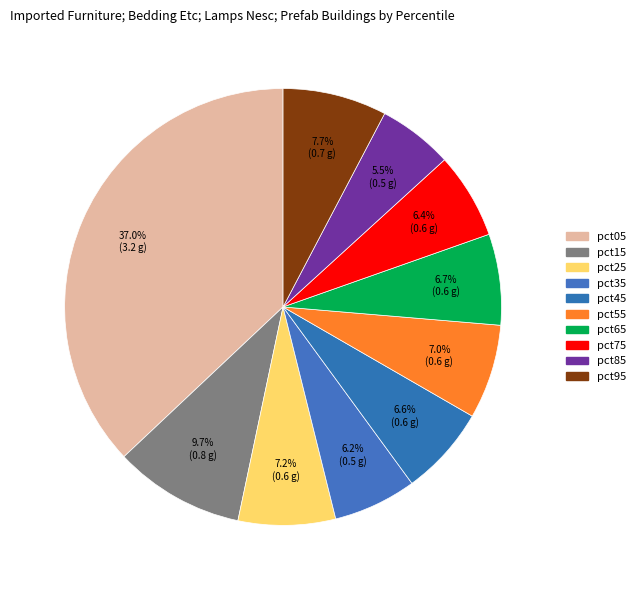

What is the change in value from pct15 to pct35?

-0.3